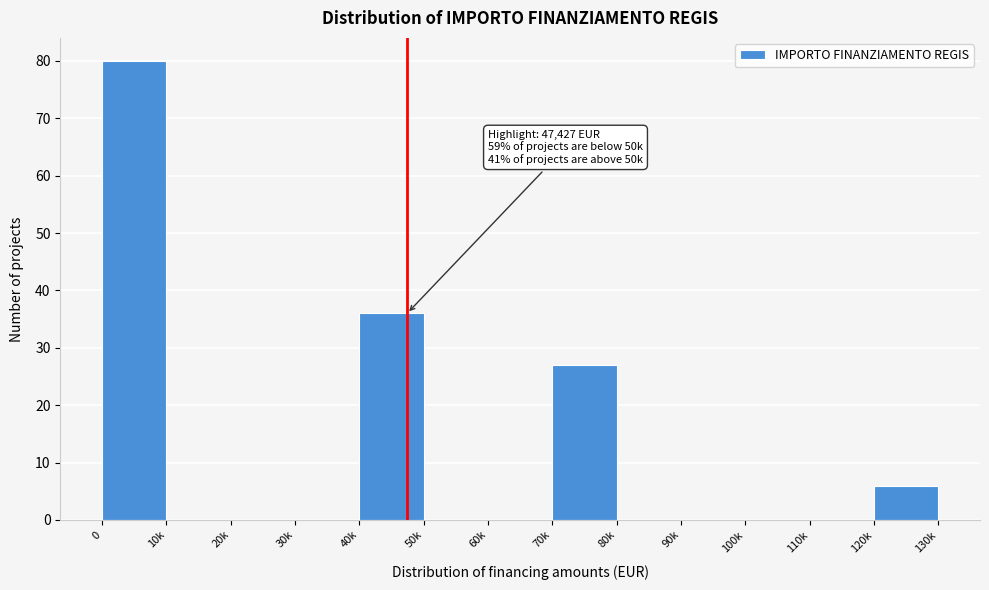

Reading left to right, what are all the values shown in this chart?

0=80	10k=0	20k=0	30k=0	40k=36	50k=0	60k=0	70k=27	80k=0	90k=0	100k=0	110k=0	120k=6